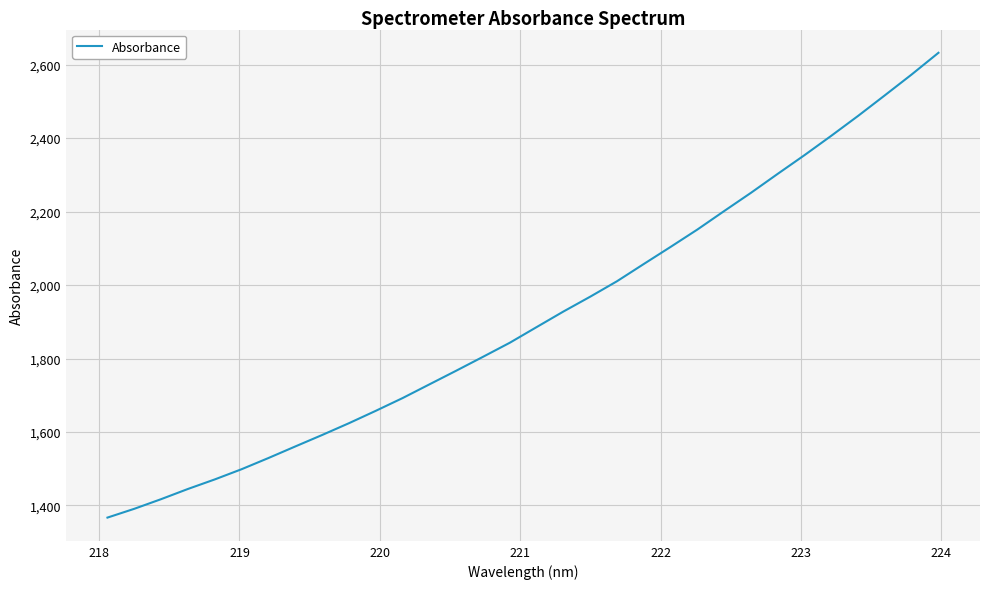

Does the chart have visible grid lines?

Yes